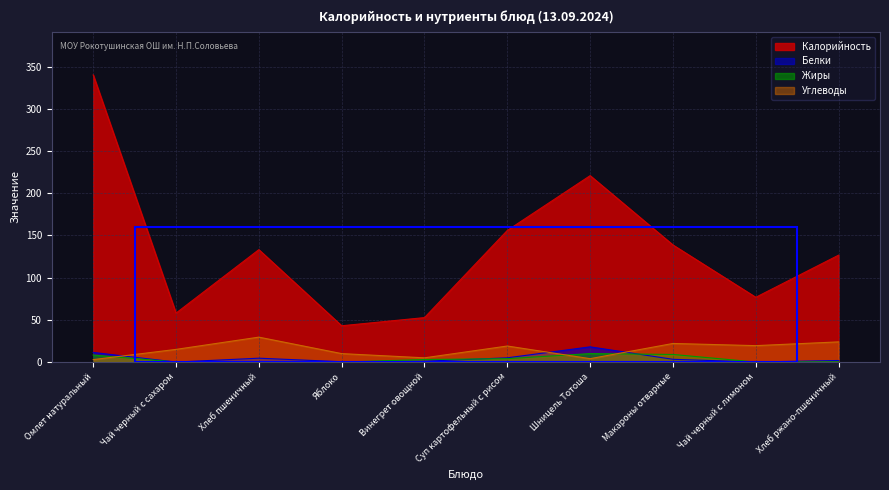

Reading left to right, extract all data points from this chart.

Калорийность: Омлет натуральный=340.3	Чай черный с сахаром=58.0	Хлеб пшеничный=133.2	Яблоко=43.0	Винегрет овощной=52.7	Суп картофельный с рисом=156.0	Шницель Тотоша=220.9	Макароны отварные=138.8	Чай черный с лимоном=76.8	Хлеб ржано-пшеничный=126.7
Белки: Омлет натуральный=11.4	Чай черный с сахаром=0.0	Хлеб пшеничный=4.6	Яблоко=0.4	Винегрет овощной=1.0	Суп картофельный с рисом=5.0	Шницель Тотоша=18.0	Макароны отварные=3.2	Чай черный с лимоном=0.1	Хлеб ржано-пшеничный=1.9
Жиры: Омлет натуральный=8.3	Чай черный с сахаром=0.0	Хлеб пшеничный=0.5	Яблоко=0.0	Винегрет овощной=3.0	Суп картофельный с рисом=4.0	Шницель Тотоша=10.0	Макароны отварные=9.0	Чай черный с лимоном=0.0	Хлеб ржано-пшеничный=0.2
Углеводы: Омлет натуральный=2.9	Чай черный с сахаром=15.0	Хлеб пшеничный=29.5	Яблоко=10.0	Винегрет овощной=5.0	Суп картофельный с рисом=19.0	Шницель Тотоша=4.0	Макароны отварные=22.0	Чай черный с лимоном=19.4	Хлеб ржано-пшеничный=23.9